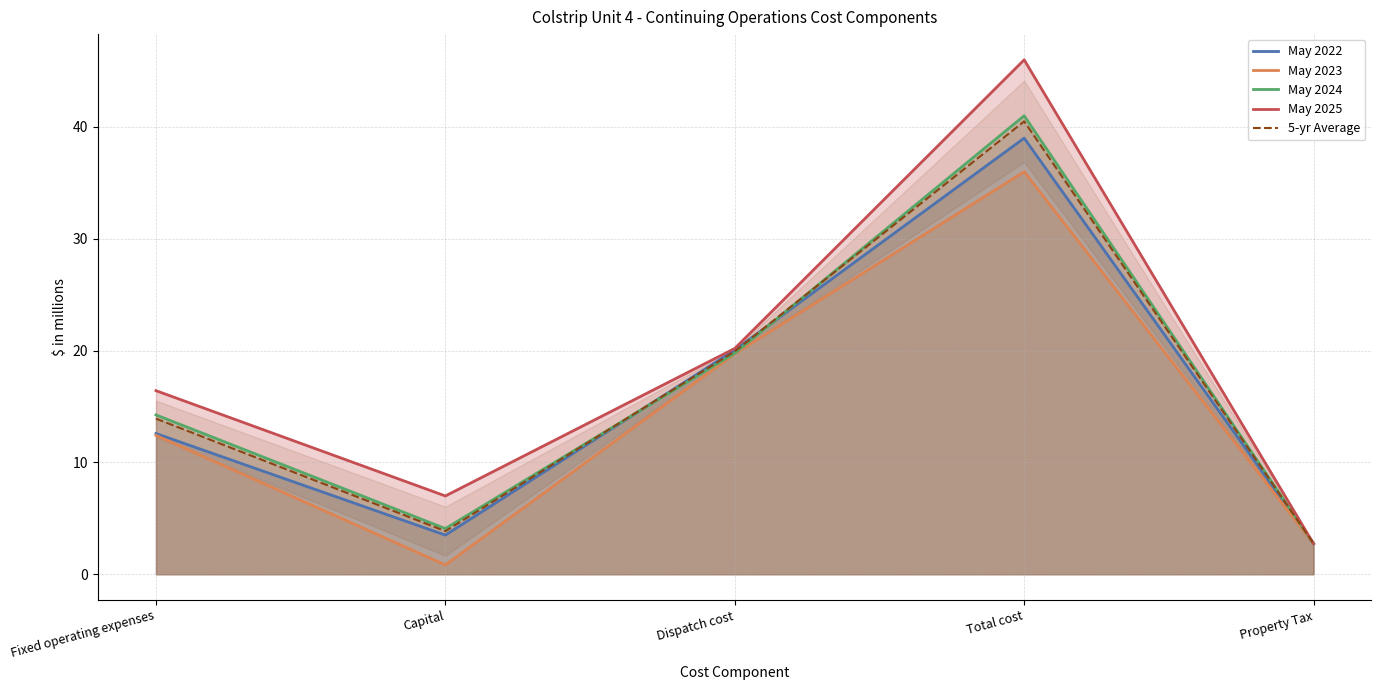

True or false: May 2022 and May 2025 cross at least once.

False